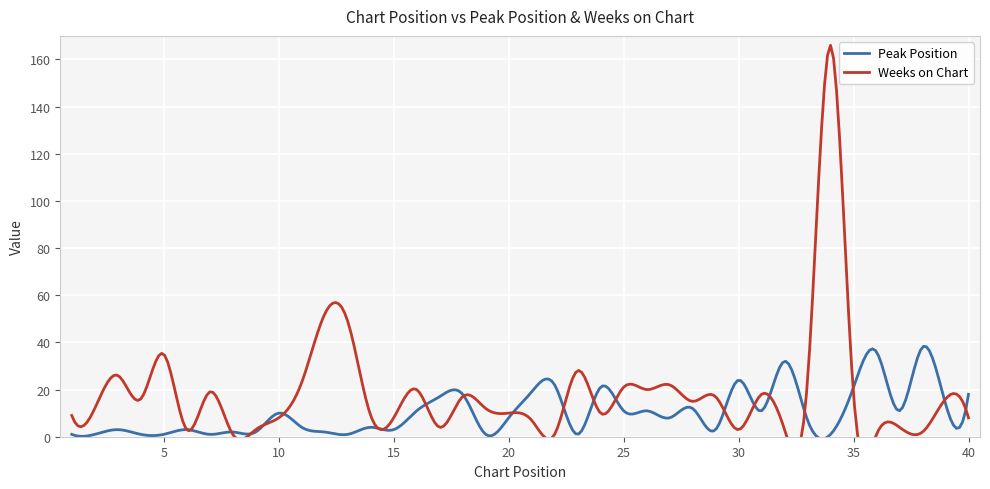

At which category is the sum across all series the highest?

34